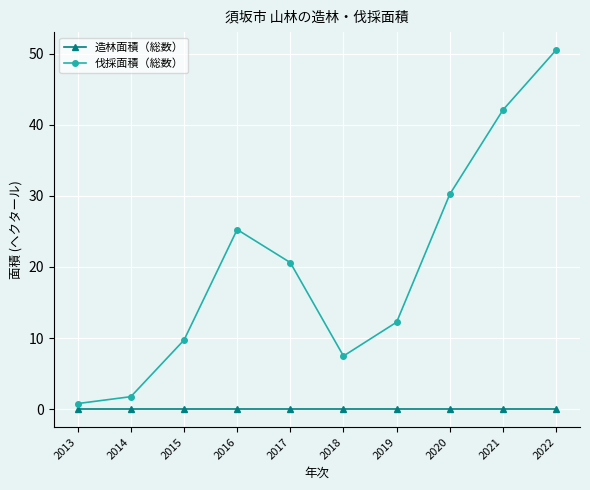

Which category has the lowest value in the 伐採面積（総数） series?

2013